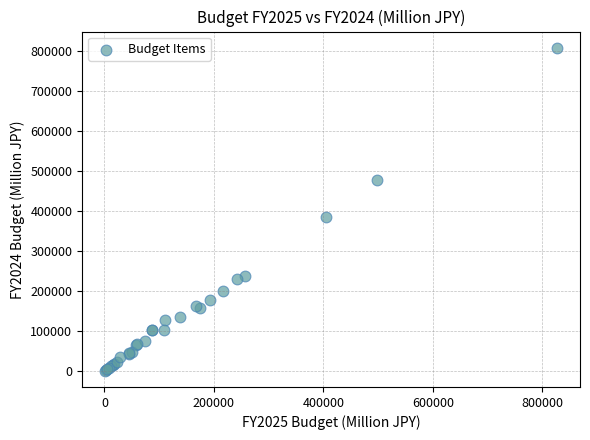

What Y value in the scatter plot is closest to 404430?

385447.1